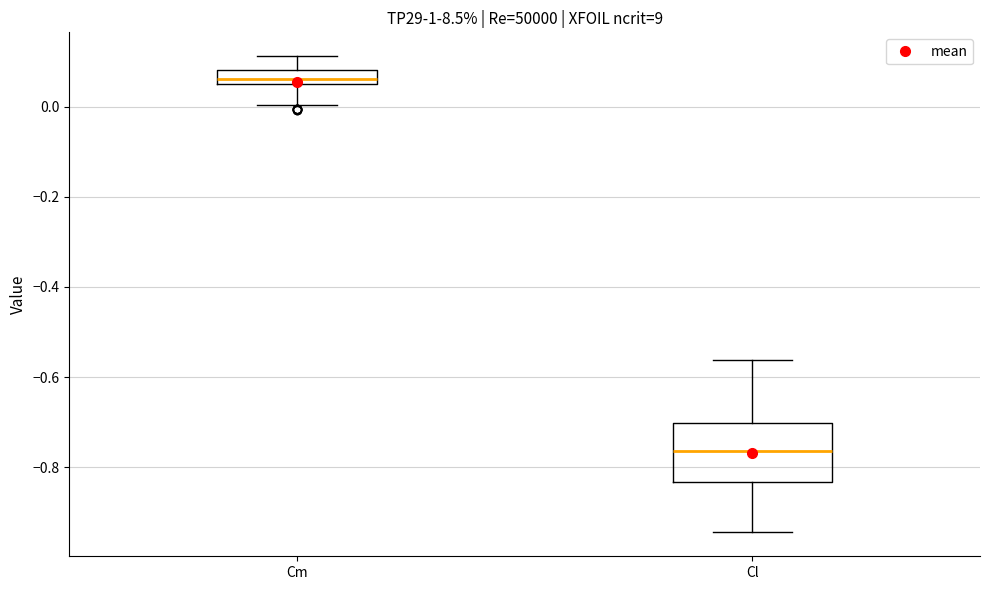

Reading left to right, transcribe this box plot: for each box, give where its median line is, the range the box spans, and where its two whiskers end, as read against the y-axis. The values are not printed on the chart, so give them approximately, as read against the axis.

Cm: median 0.06, box 0.04 to 0.08, whiskers 0.00 to 0.12
Cl: median -0.76, box -0.84 to -0.70, whiskers -0.94 to -0.56